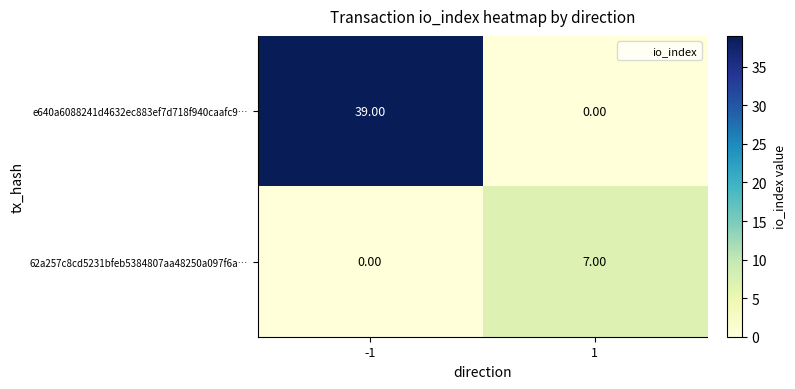

Rank the series by their average value, from lowest to highest.

62a257c8cd5231bfeb5384807aa48250a097f6a…, e640a6088241d4632ec883ef7d718f940caafc9…